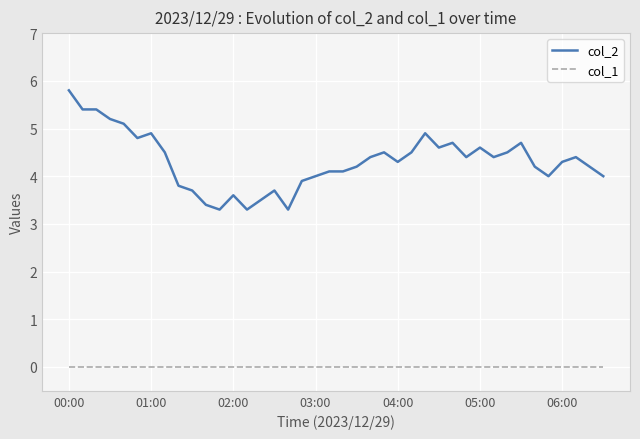

What is the difference between the maximum and minimum values in the col_2 series?

2.5